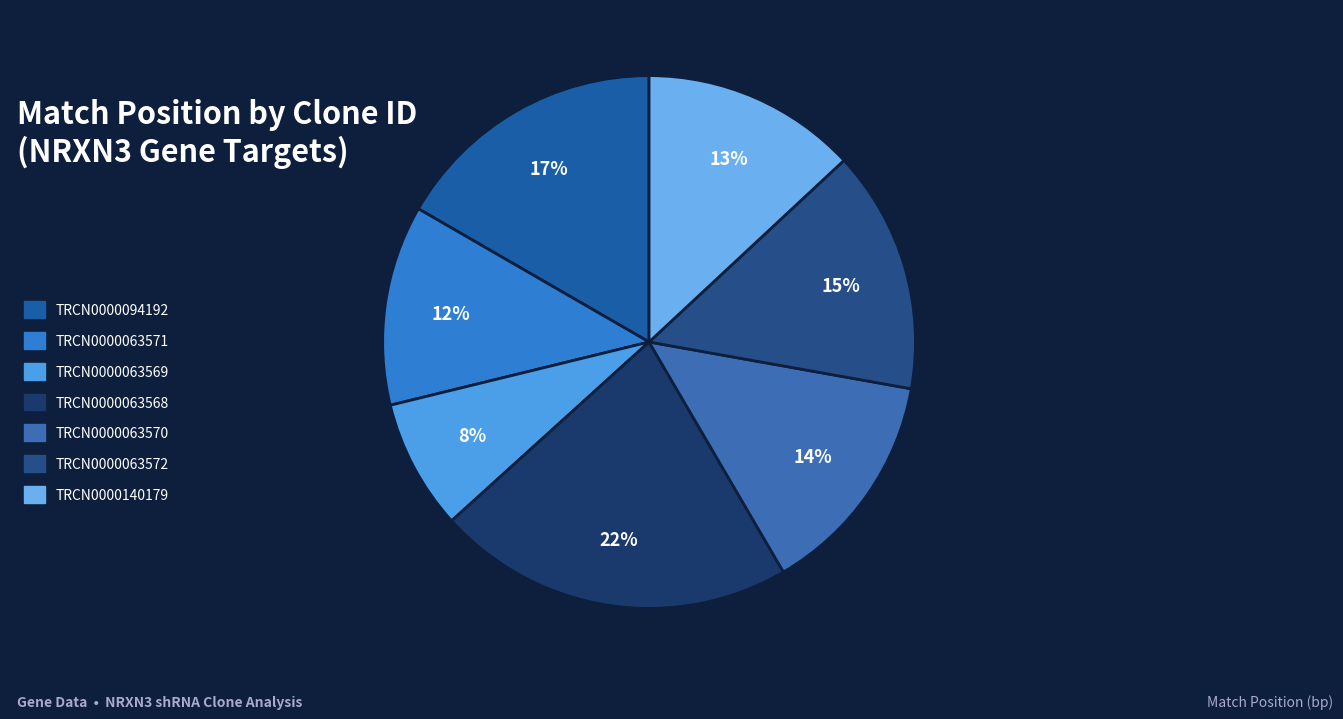

Approximately how many times larger is the value at TRCN0000063572 compared to TRCN0000063571?

1.2